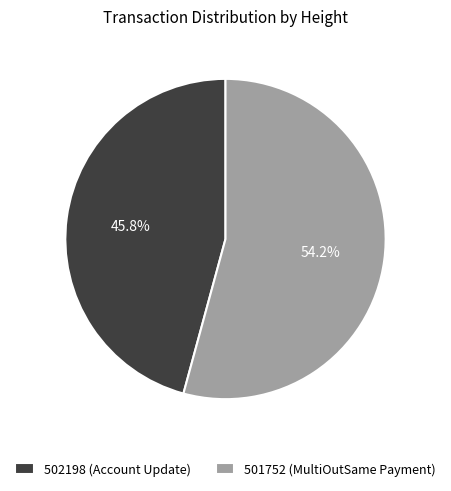

How many slices are in this pie chart?

2